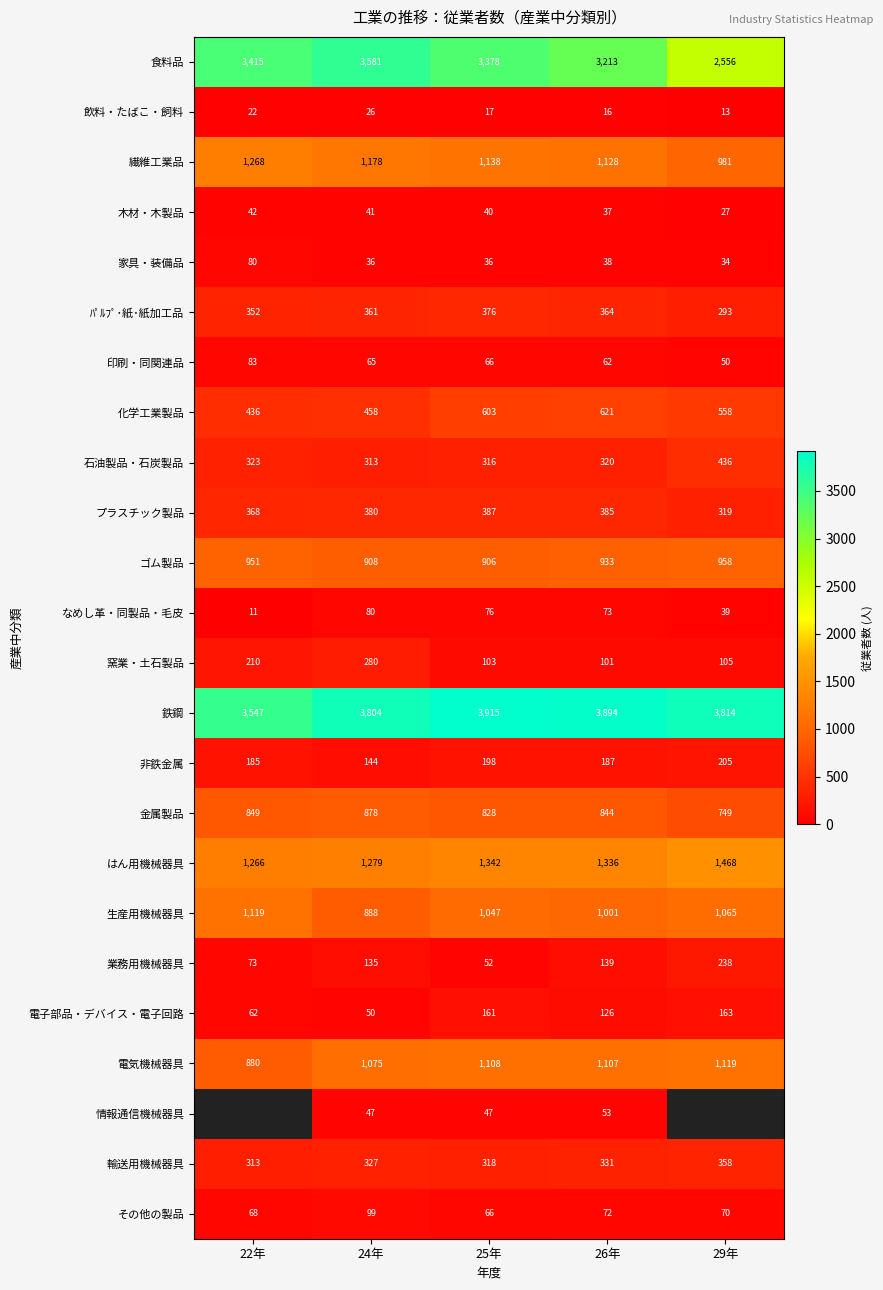

What is the average value of the 生産用機械器具 series?

1024